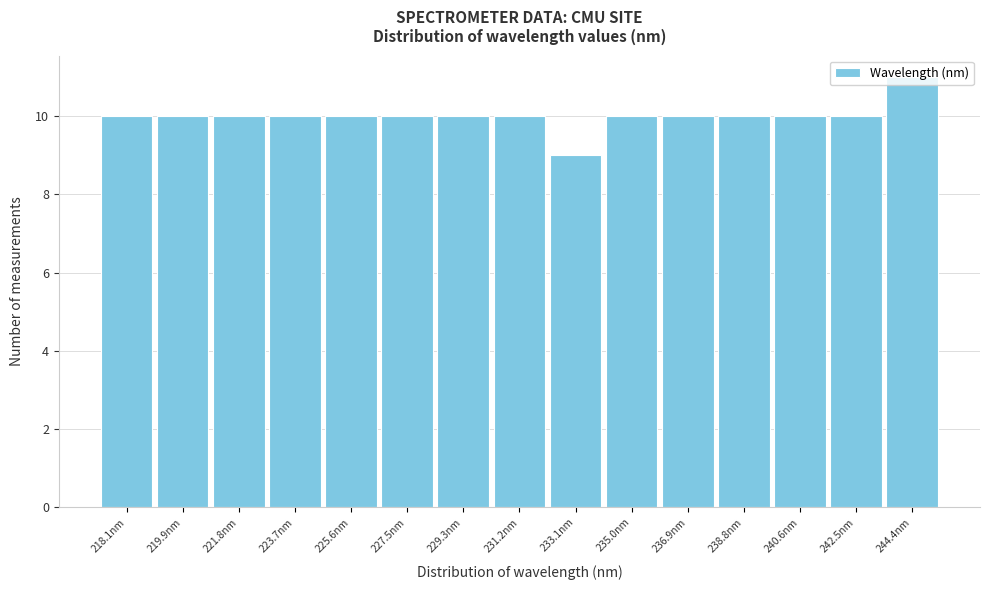

The chart shows a value of 6 at 238.8nm. True or false?

False